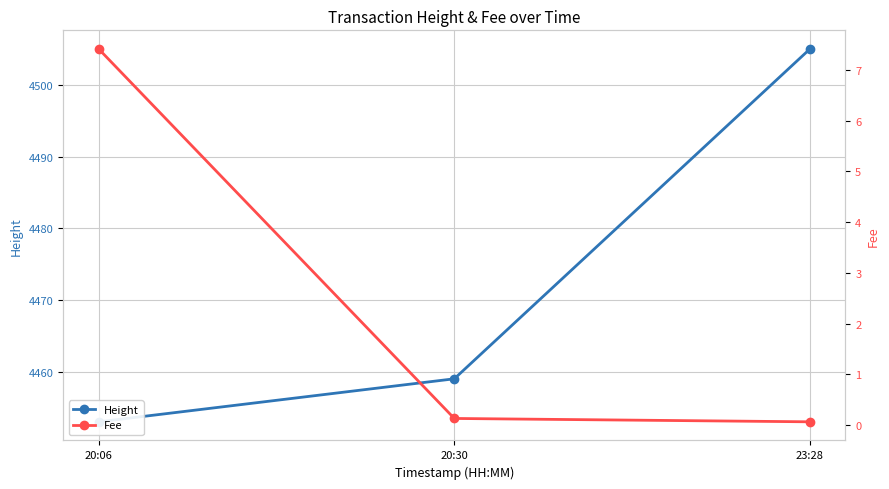

Reading left to right, transcribe all the data shown in this chart.

Height: 4453.0	4459.0	4505.0
Fee: 7.4	0.1	0.1